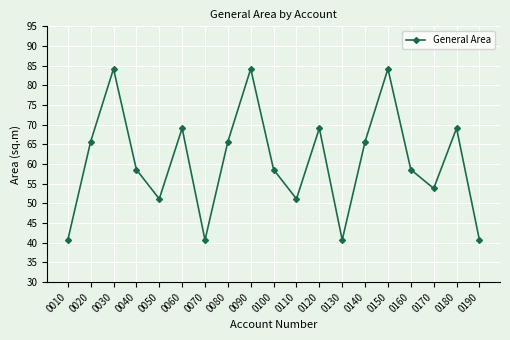

At which category does the data reach its first local peak?

0030